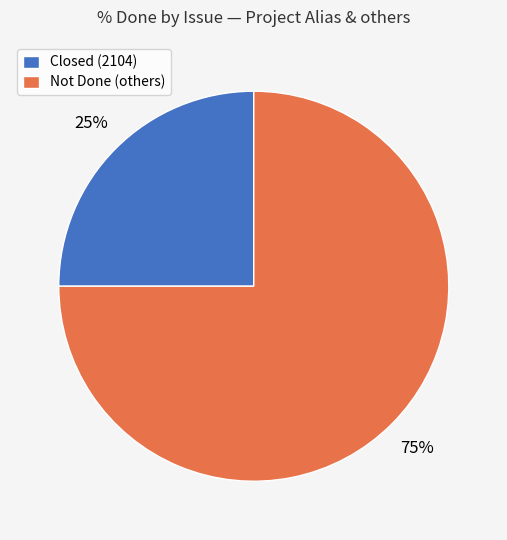

Does any single category account for the majority?

Yes